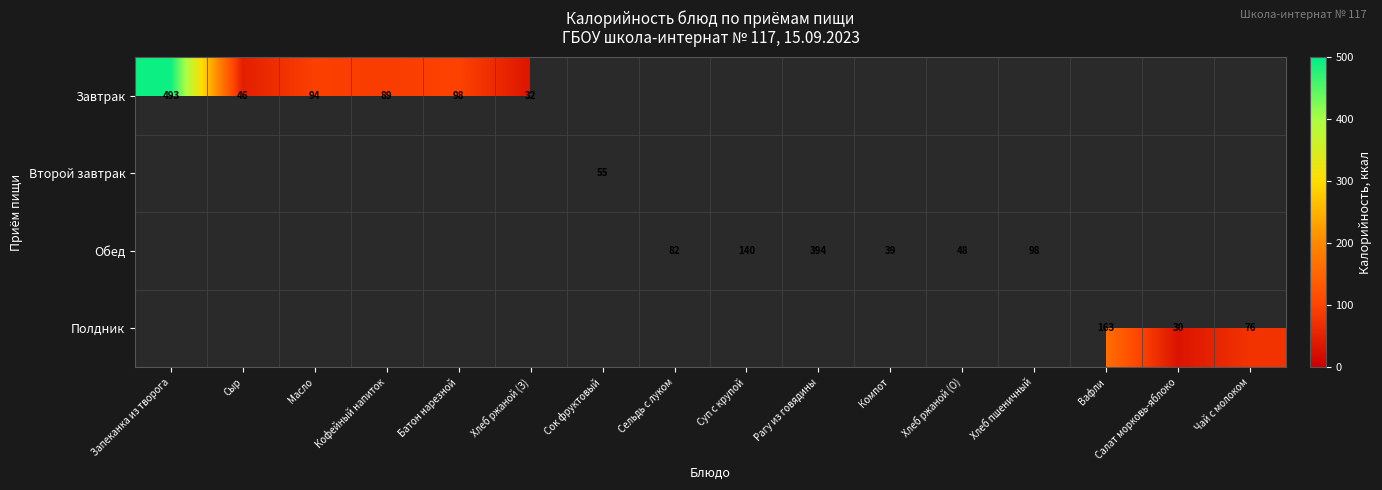

The Завтрак series shows 46 at Сыр. True or false?

True